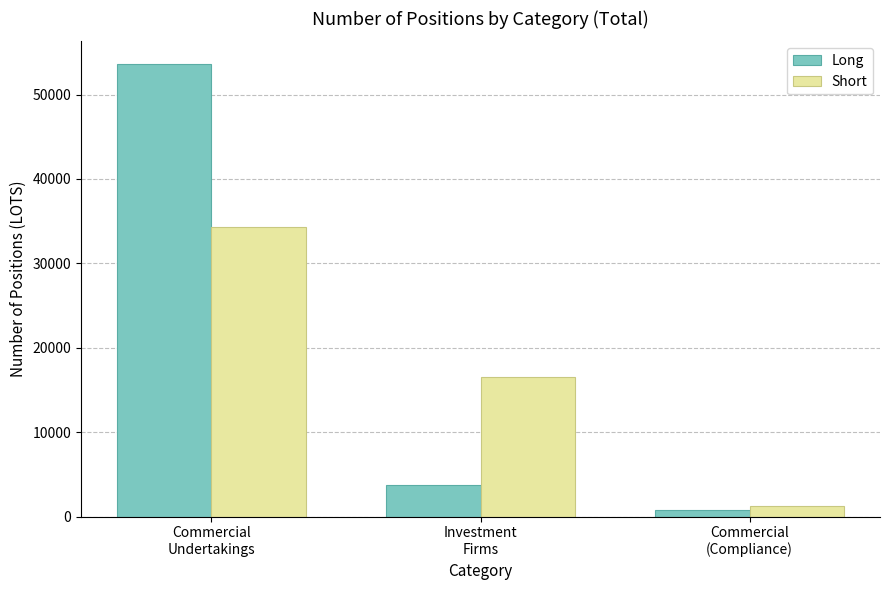

Reading left to right, what are all the values shown in this chart?

Long: 53625.0	3702.1	820.0
Short: 34362.0	16483.8	1270.0